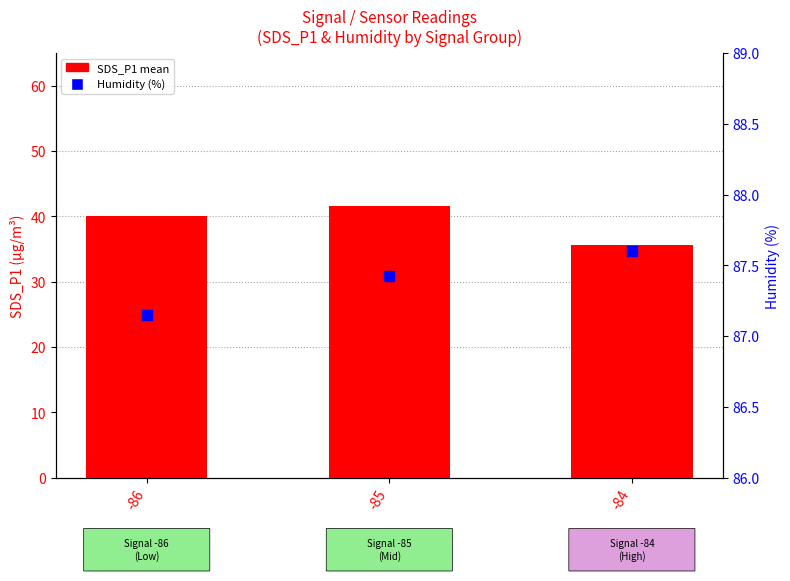

Is the value of SDS_P1 mean at -84 greater than the value of Humidity at -85?

No